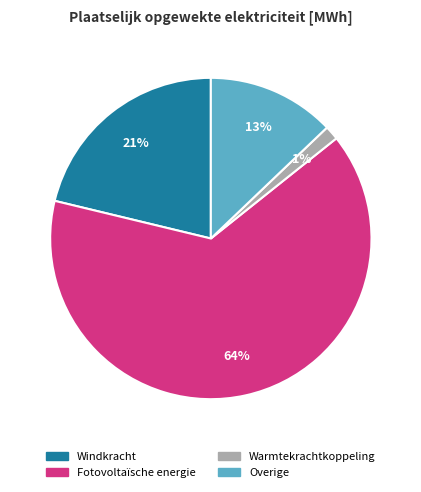

To the nearest percent, what is the combined percentage of Overige and Warmtekrachtkoppeling?

14%